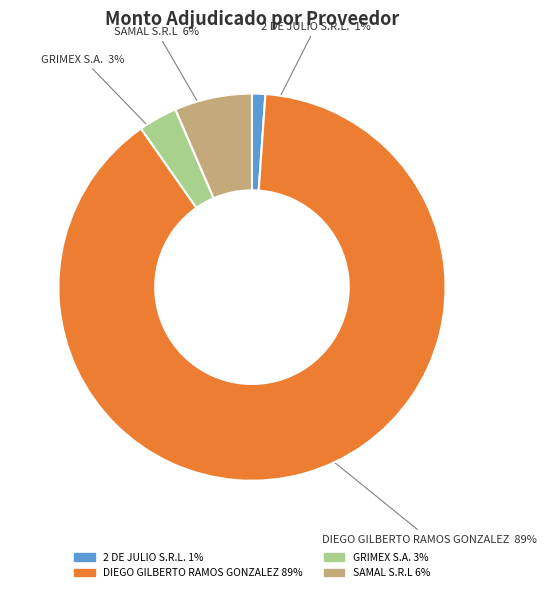

The GRIMEX S.A. slice represents 3% of the pie. True or false?

True